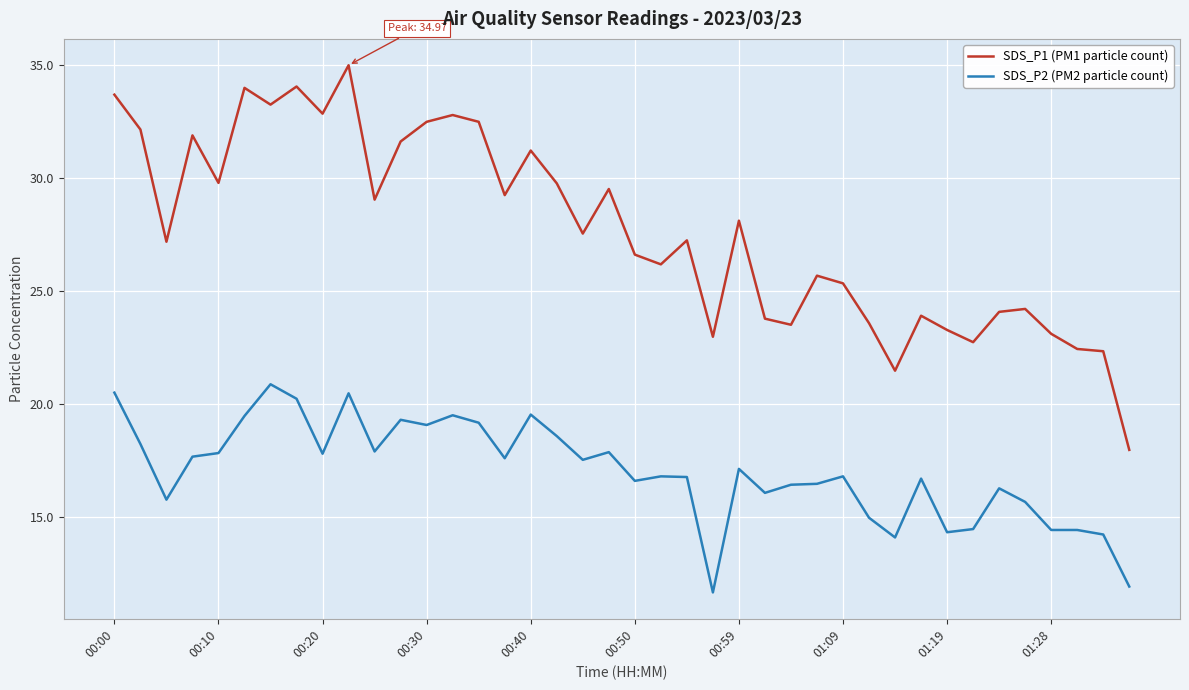

Is this an area chart (filled region under the line)?

No